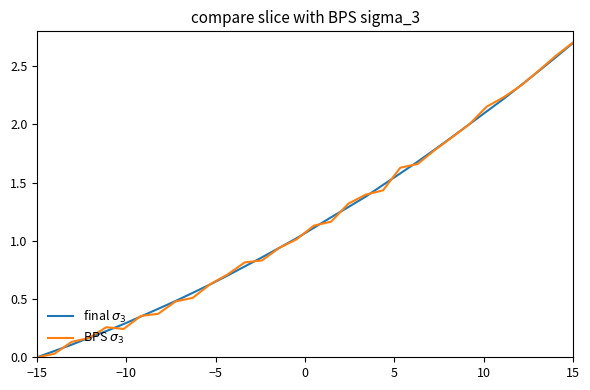

Reading right to left, list all the values displayed in this chart.

final $\sigma_3$: 2.7	2.6	2.5	2.3	2.2	2.1	2.0	1.9	1.8	1.7	1.6	1.5	1.4	1.3	1.2	1.1	1.0	0.9	0.9	0.8	0.7	0.6	0.6	0.5	0.4	0.4	0.3	0.2	0.2	0.1	0.1	0.0
BPS $\sigma_3$: 2.7	2.6	2.5	2.3	2.2	2.2	2.0	1.9	1.8	1.7	1.6	1.4	1.4	1.3	1.2	1.1	1.0	0.9	0.8	0.8	0.7	0.6	0.5	0.5	0.4	0.4	0.2	0.3	0.2	0.1	0.0	0.0